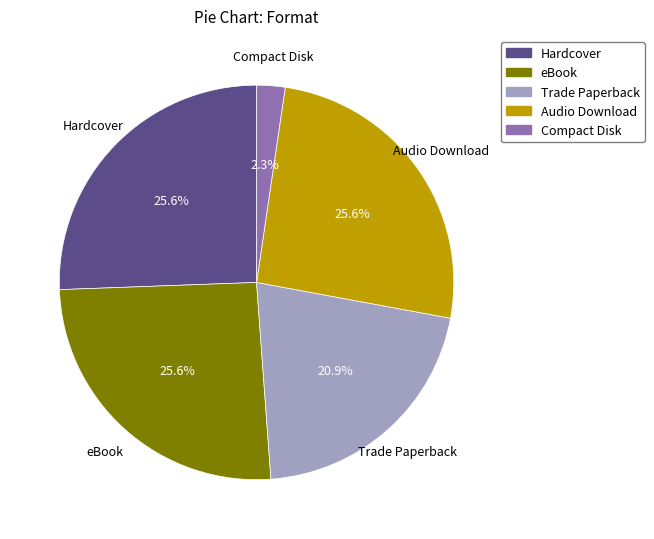

Which has a higher value, Compact Disk or Audio Download?

Audio Download